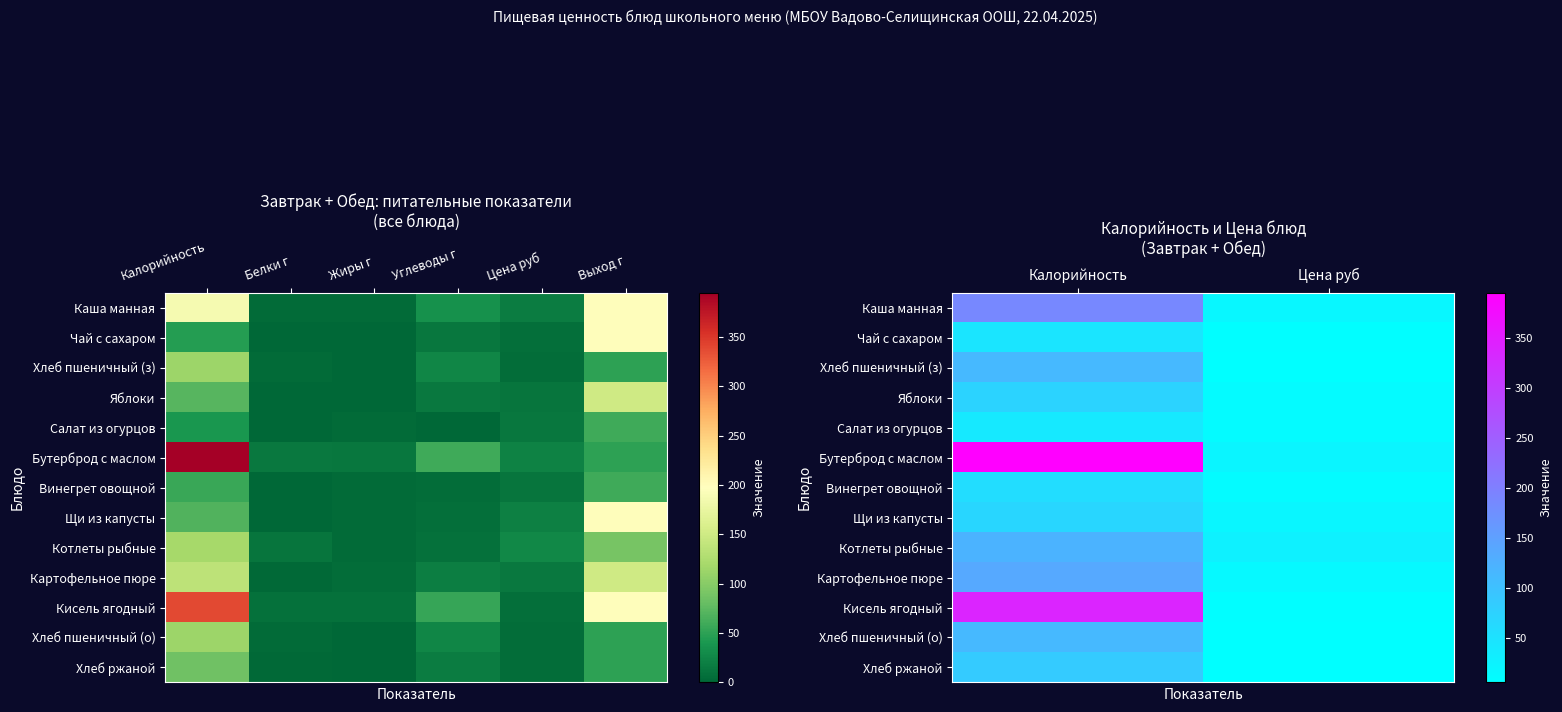

Which series has the largest total across all categories?

Бутерброд с маслом